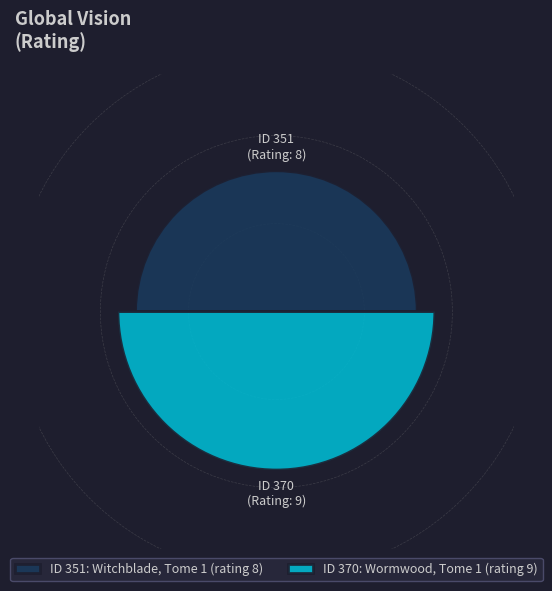

Which category has the biggest portion of the pie?

370